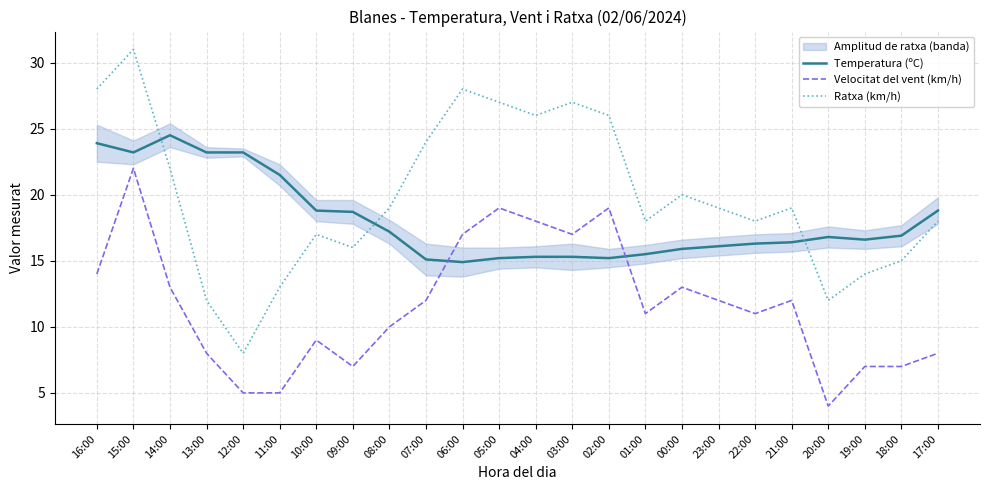

Which series has the largest total across all categories?

Ratxa (km/h)